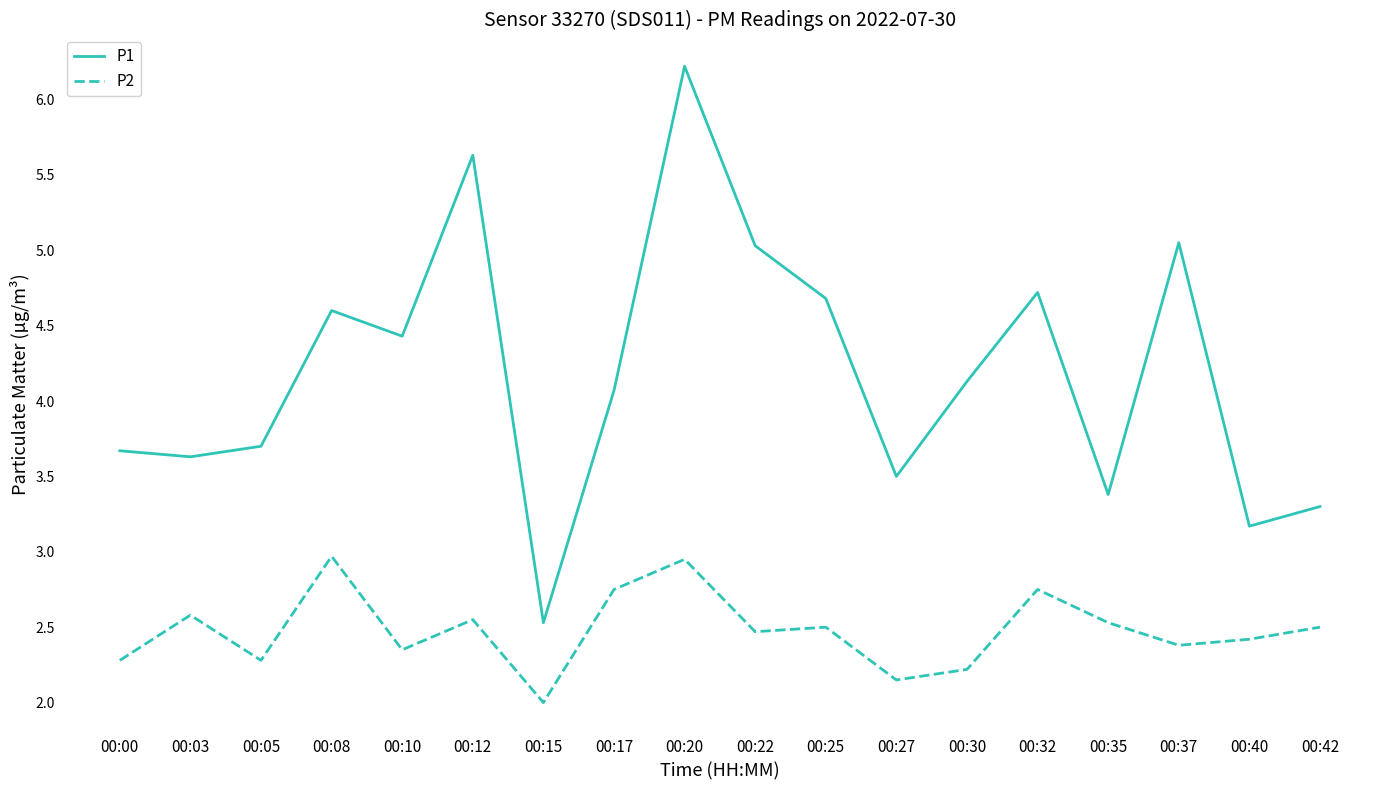

True or false: P1 and P2 cross at least once.

False